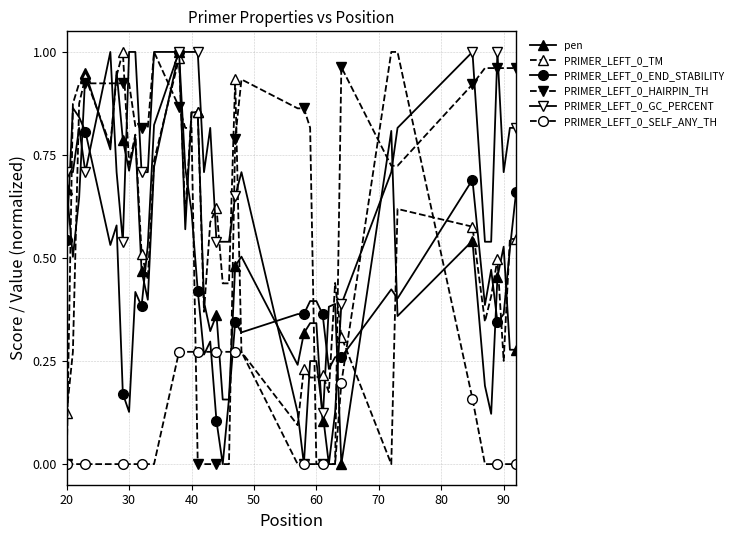

How many distinct data groups are displayed?

6